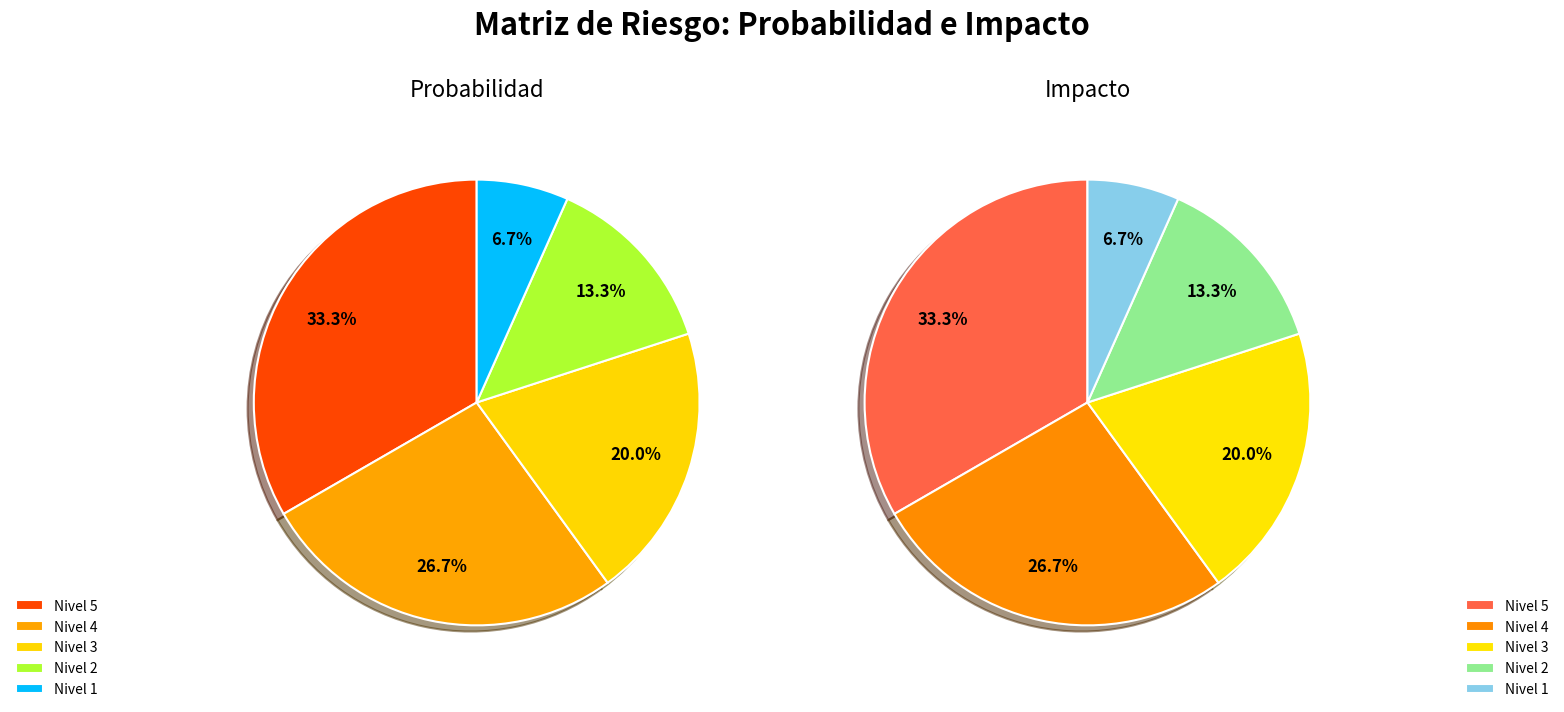

Which slice is the smallest?

1